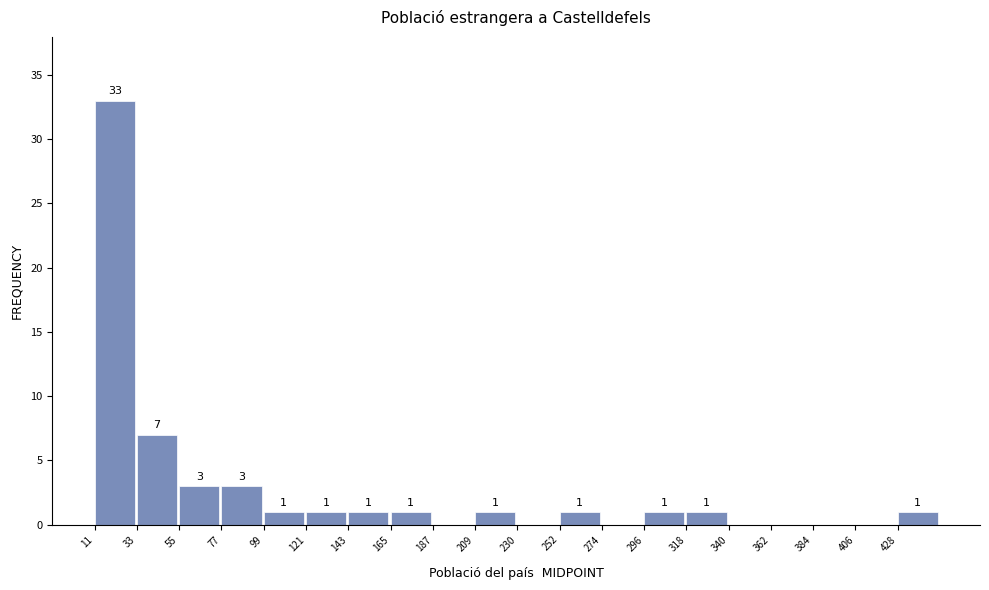

Reading left to right, extract all data points from this chart.

11=33	33=7	55=3	77=3	99=1	121=1	143=1	165=1	187=0	209=1	230=0	252=1	274=0	296=1	318=1	340=0	362=0	384=0	406=0	428=1